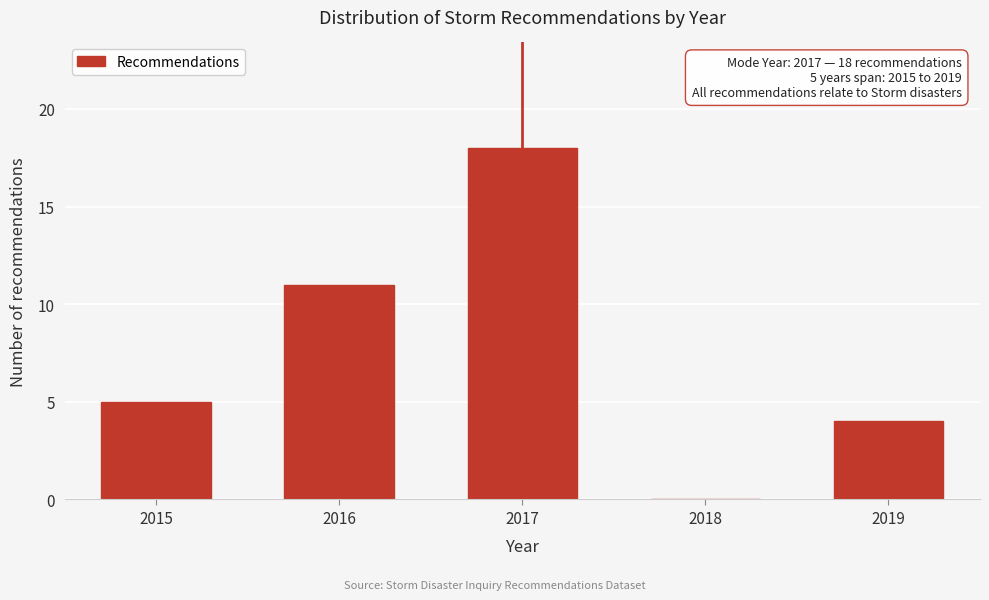

Reading left to right, extract all data points from this chart.

2015=5	2016=11	2017=18	2018=0	2019=4